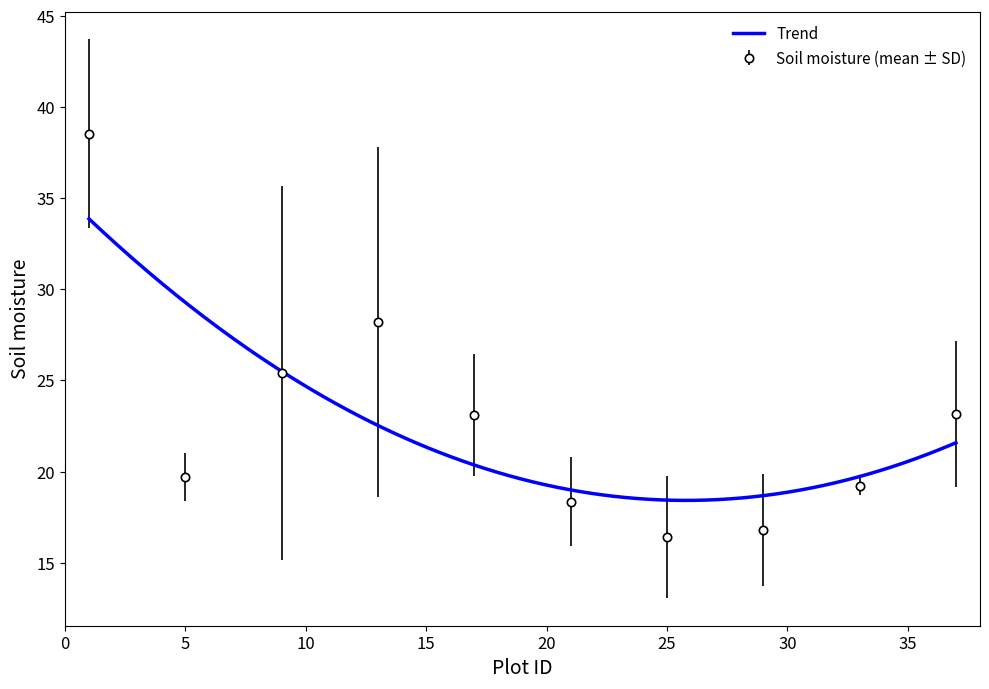

How many values are below 20?

19